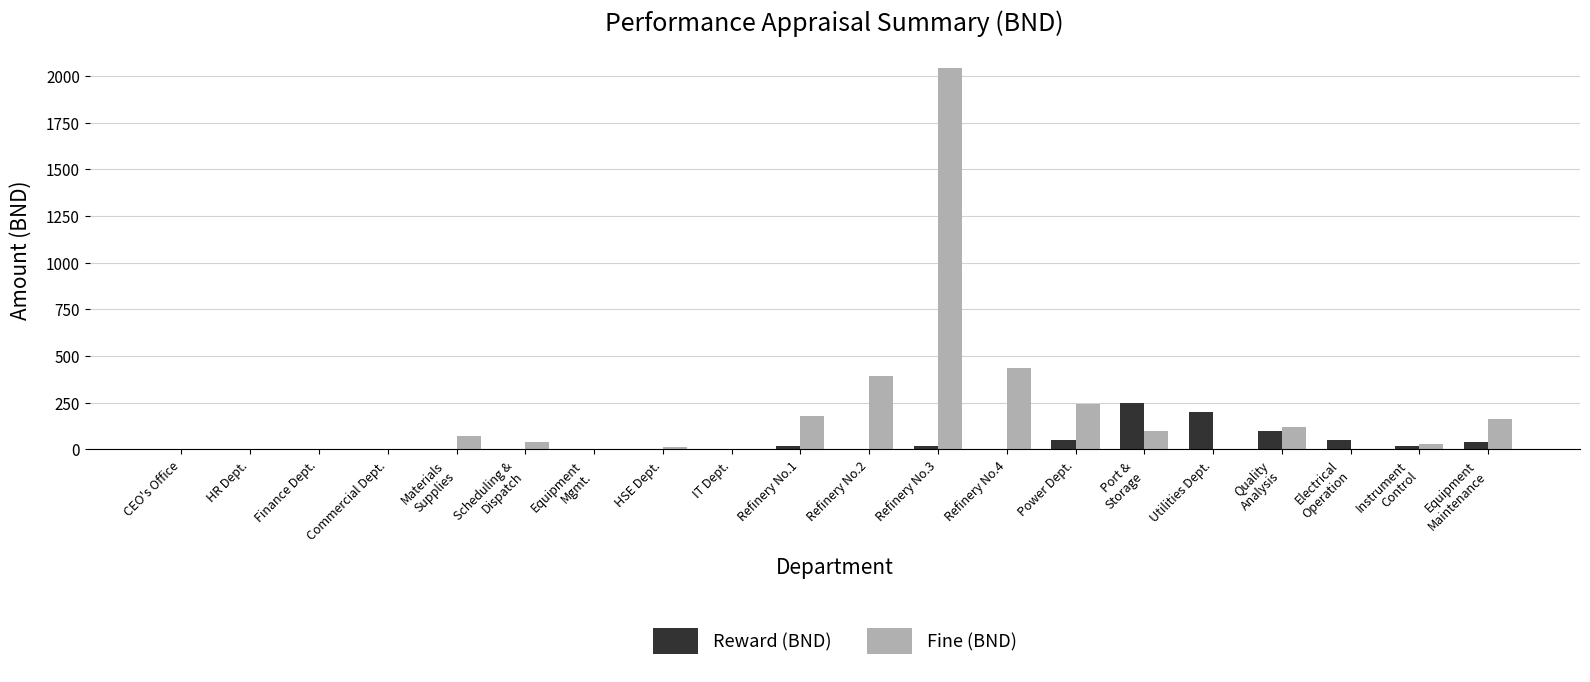

Reading left to right, what are all the values shown in this chart?

Reward (BND): 0	0	0	0	0	0	0	0	0	20	0	20	0	50	250	200	100	50	20	40
Fine (BND): 0	0	0	0	70	40	0	10	0	180	390	2040	435	240	100	0	120	0	30	160